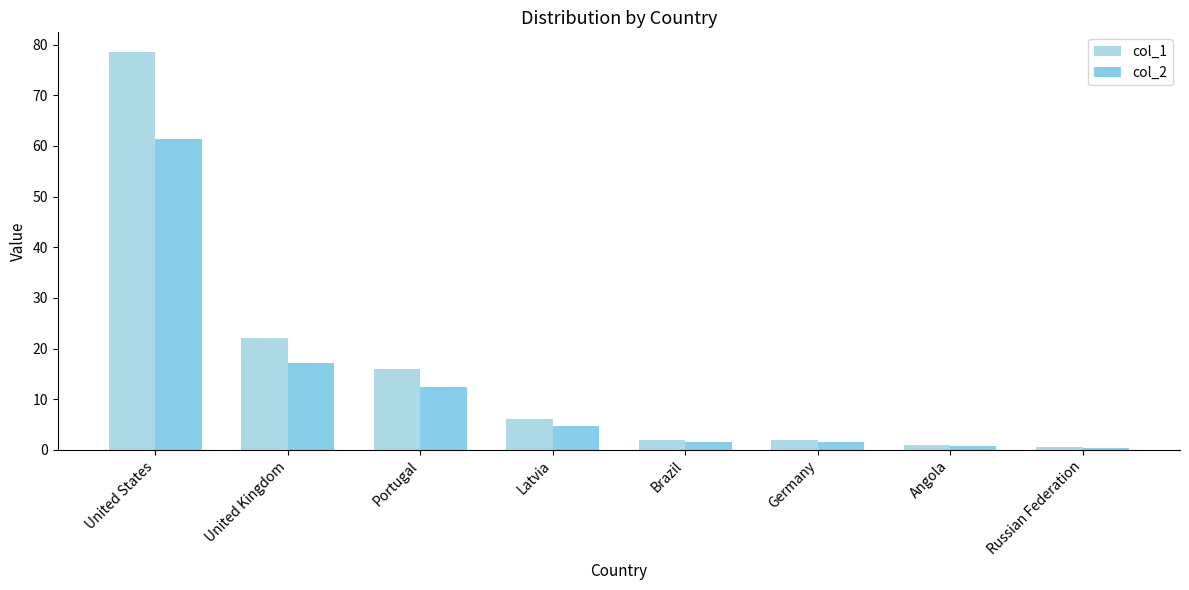

True or false: col_1 has a value of 2.0 at Brazil.

True